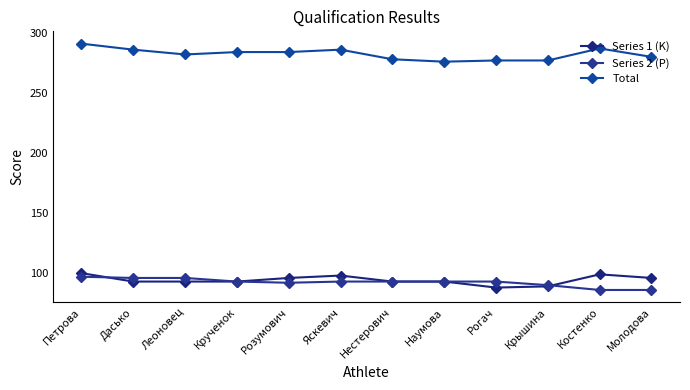

What value does the Total series have at Крученок?

284